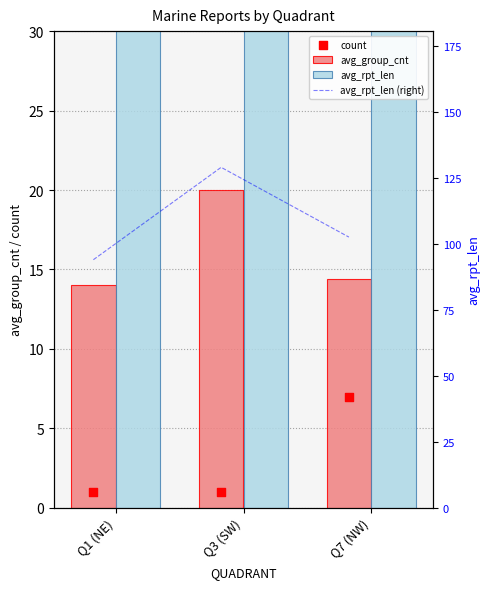

Which series contains the lowest Y value?

count